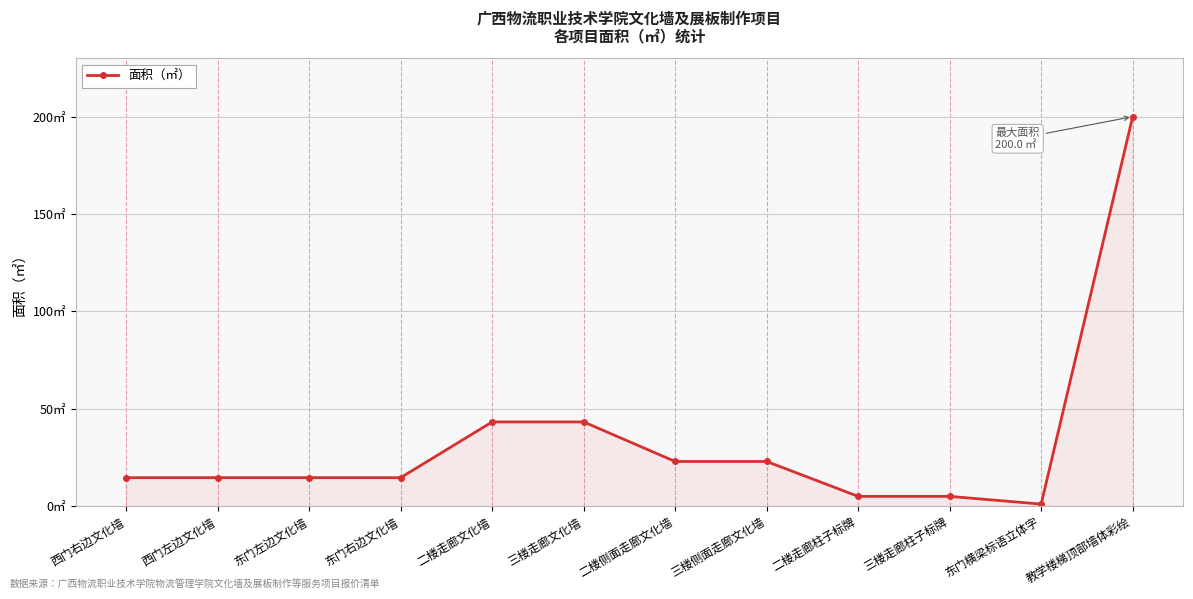

Is this an area chart (filled region under the line)?

Yes